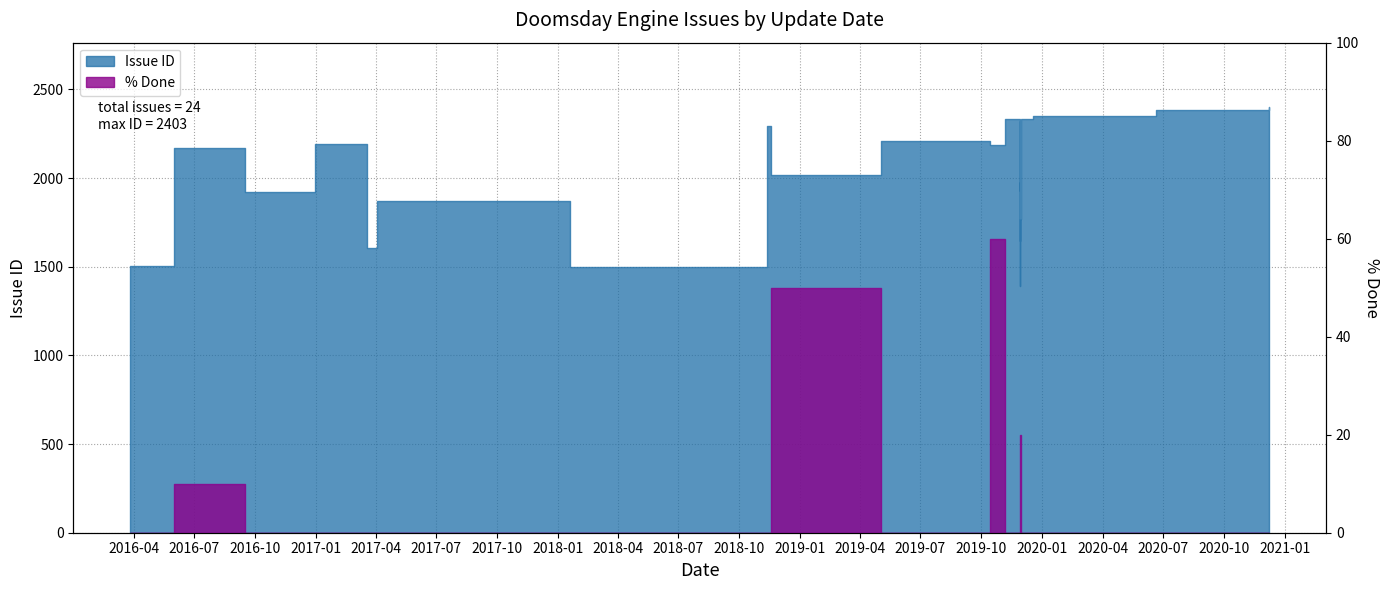

Is it true that % Done equals 0 at 2019-11-29?

True